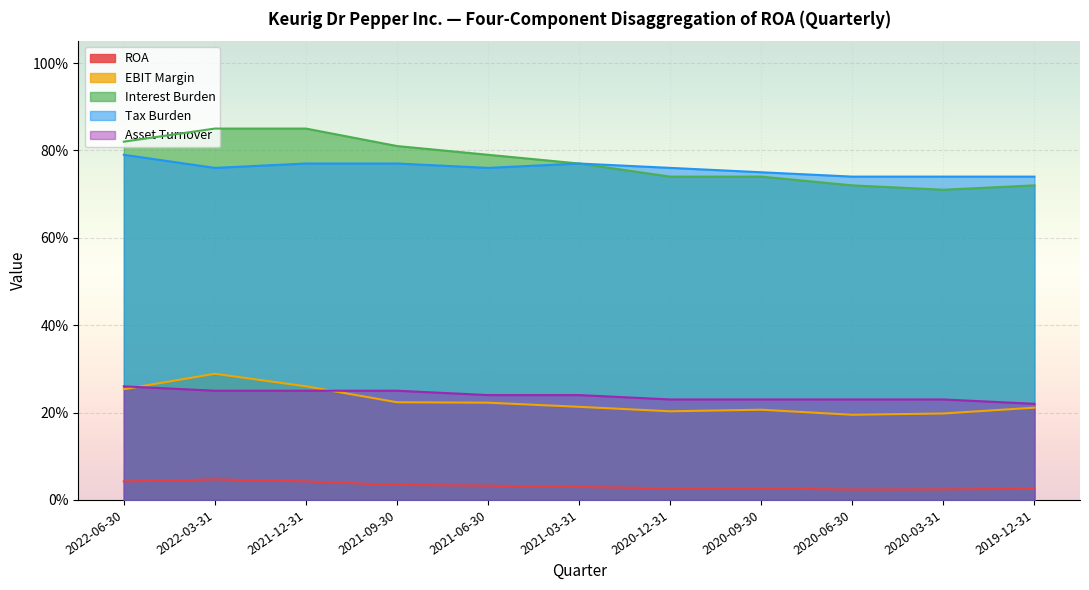

What is the label of the 1st point from the right?

2019-12-31